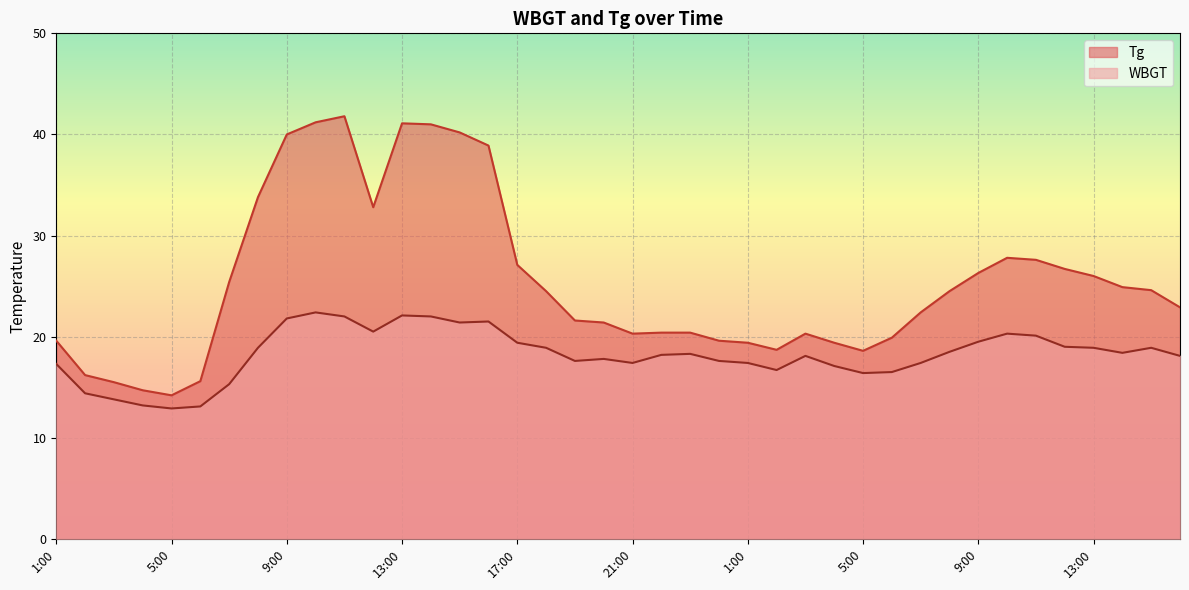

Where is WBGT nearest to the value 17?

4:00